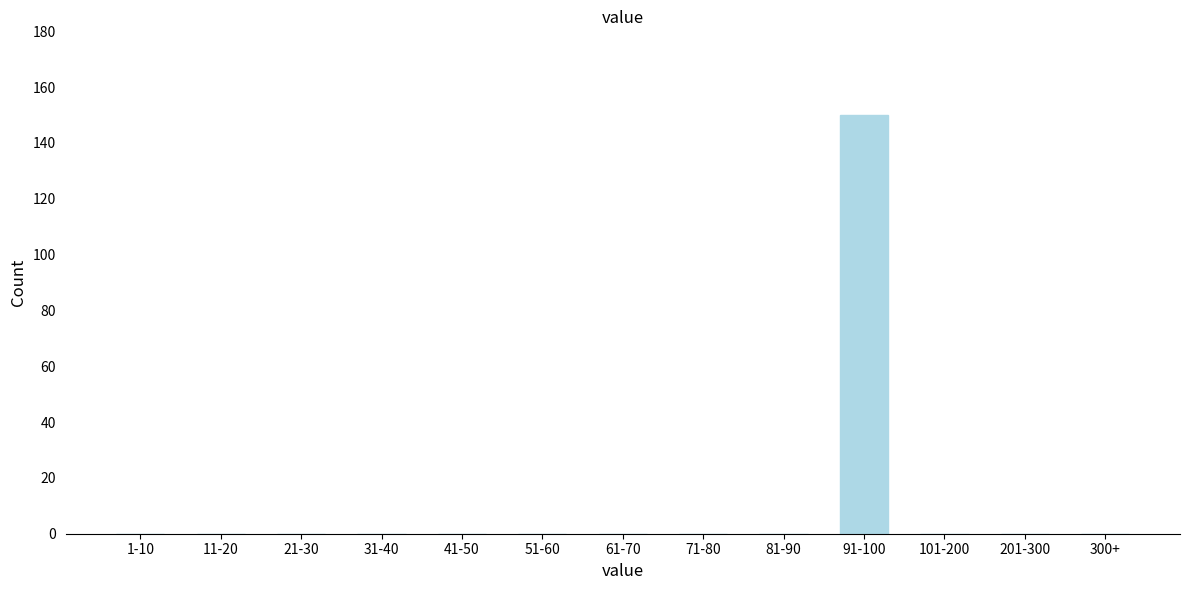

Reading right to left, transcribe all the data shown in this chart.

300+=0	201-300=0	101-200=0	91-100=150	81-90=0	71-80=0	61-70=0	51-60=0	41-50=0	31-40=0	21-30=0	11-20=0	1-10=0